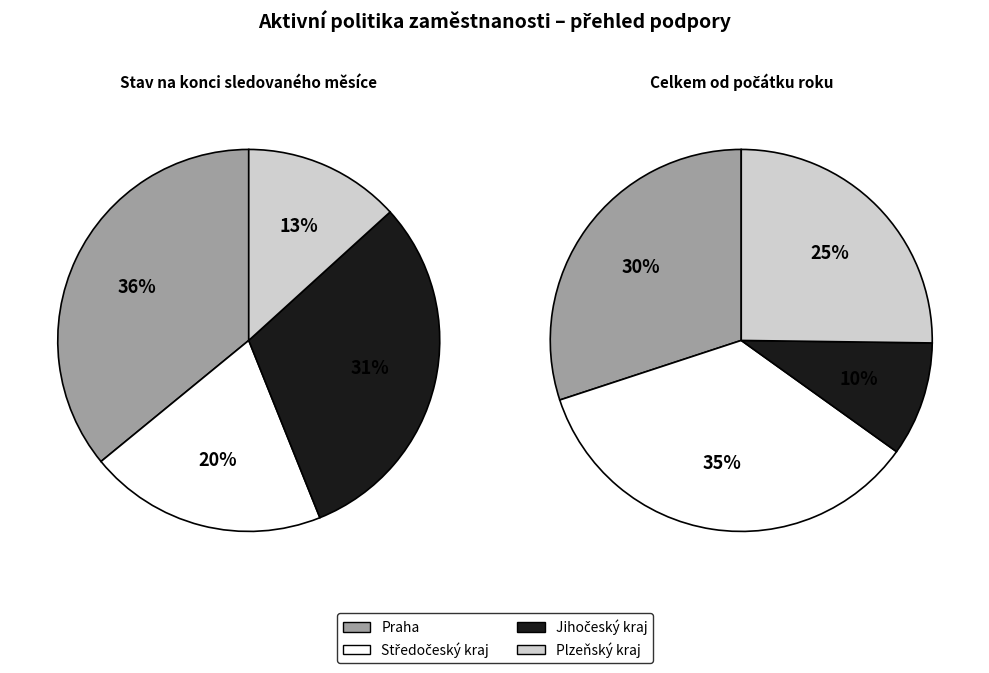

To the nearest percent, what is the difference between the Plzeňský kraj and Praha slice percentages?

5%